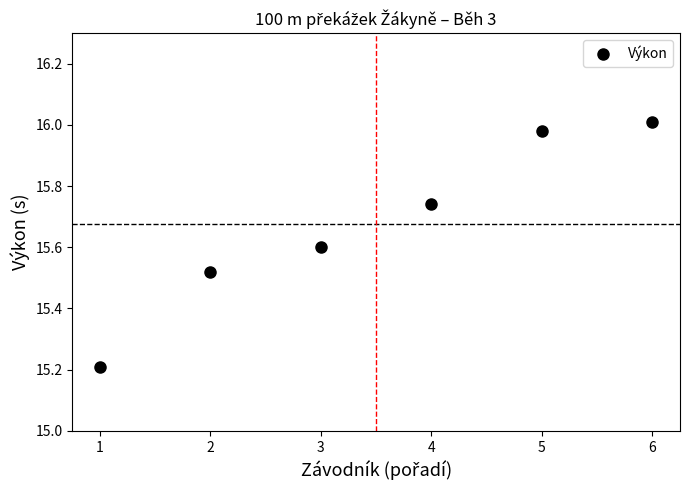

What value does the data have at 3?

15.6